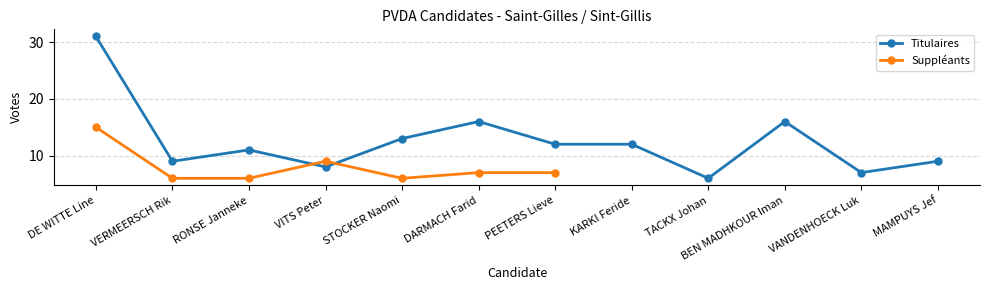

Is it true that the value at VITS Peter is 3?

False